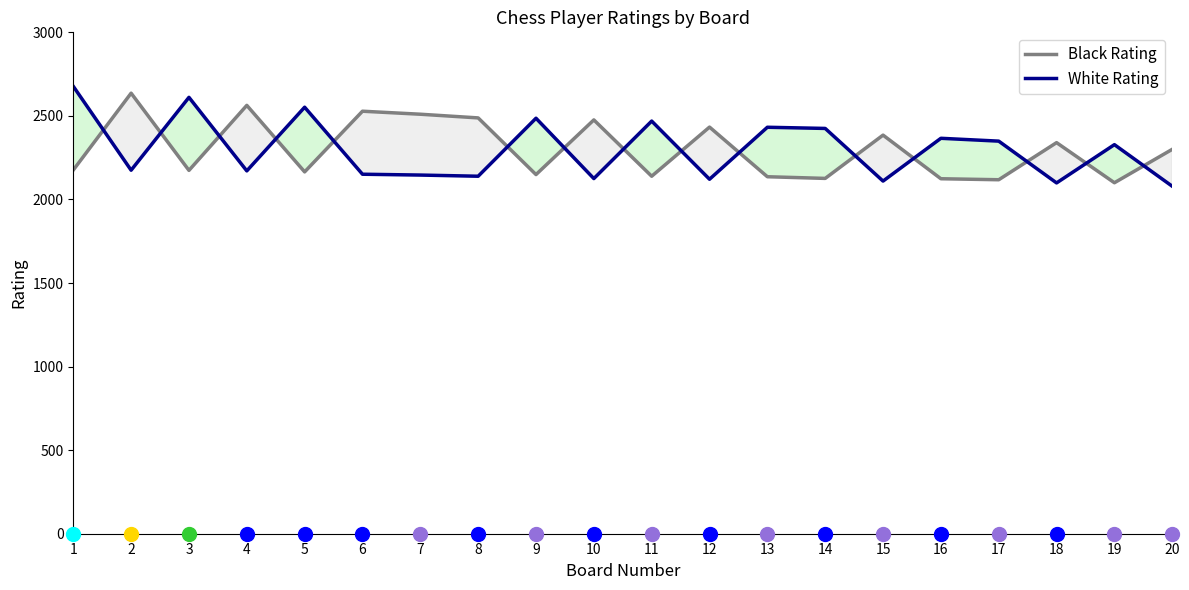

Is it true that Black Rating equals 2968 at 16?

False